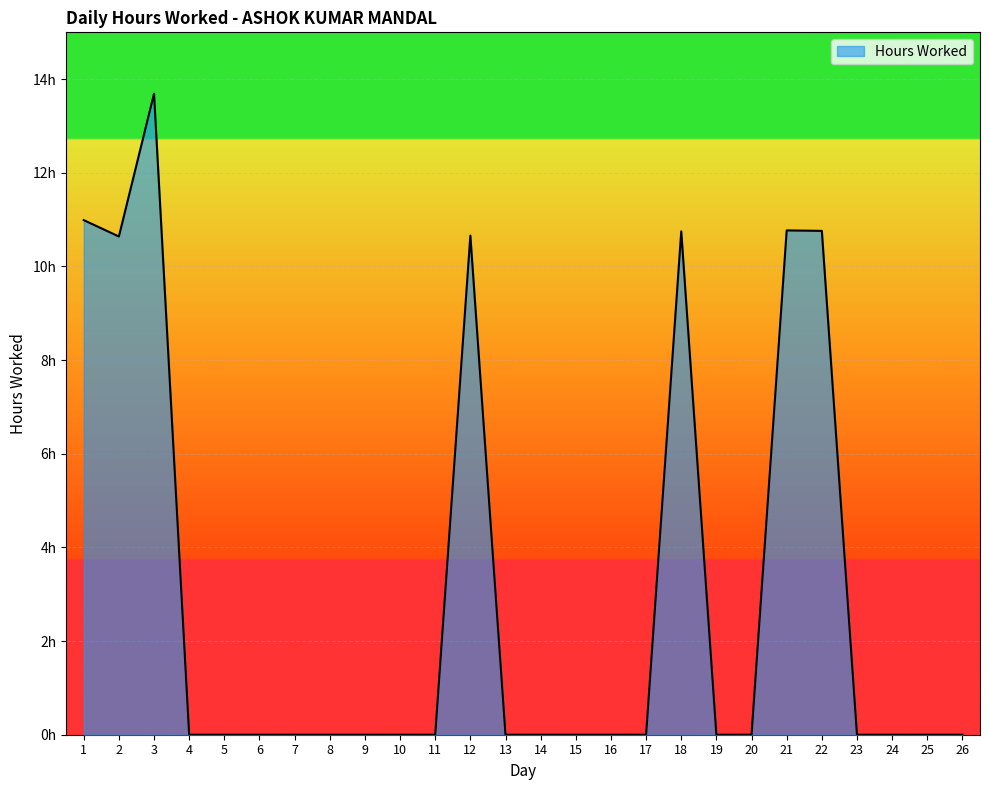

Rank the categories by value from lowest to highest.

4, 5, 6, 7, 8, 9, 10, 11, 13, 14, 15, 16, 17, 19, 20, 23, 24, 25, 26, 2, 12, 18, 22, 21, 1, 3